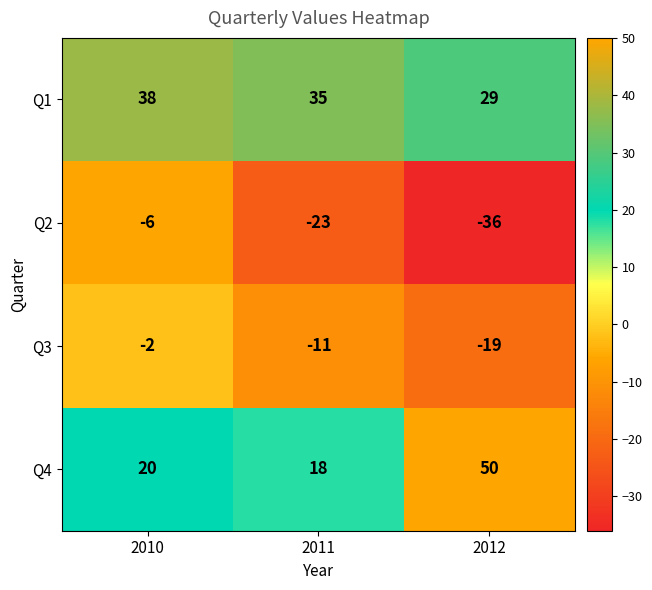

Between 2011 and 2012, which series saw the biggest shift?

Q4